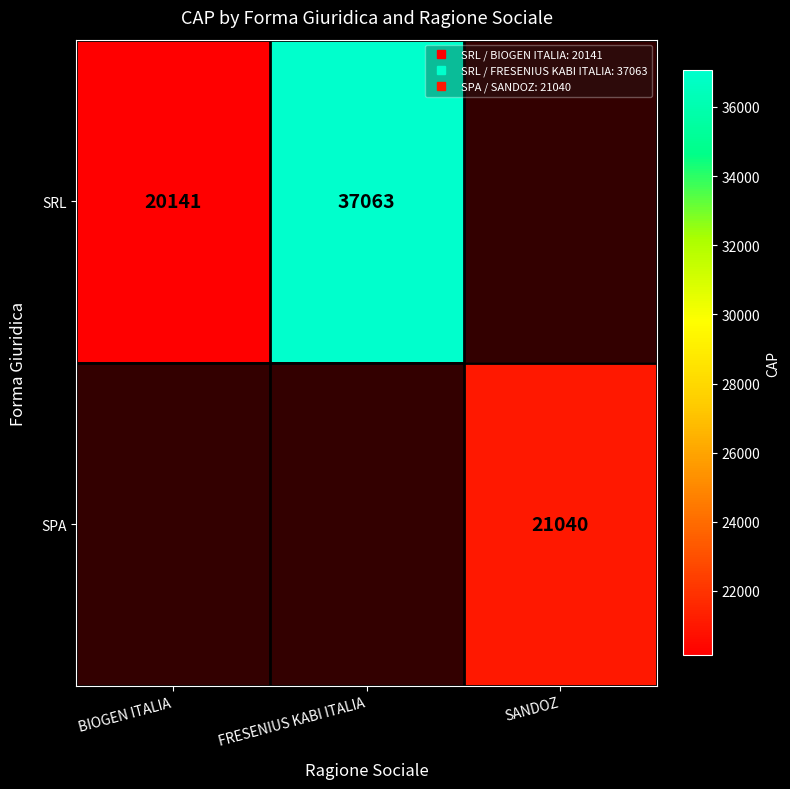

At which label does SRL reach its minimum?

BIOGEN ITALIA